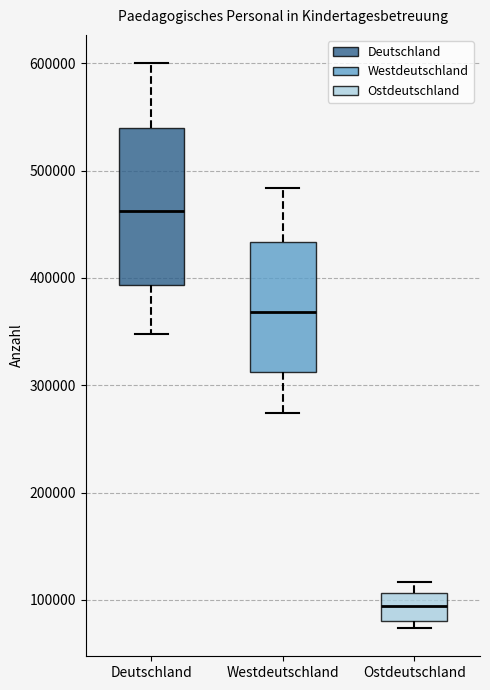

Where is the lower edge of the box for Deutschland on the y-axis? The values are not printed on the chart, so give them approximately, as read against the axis.

390000